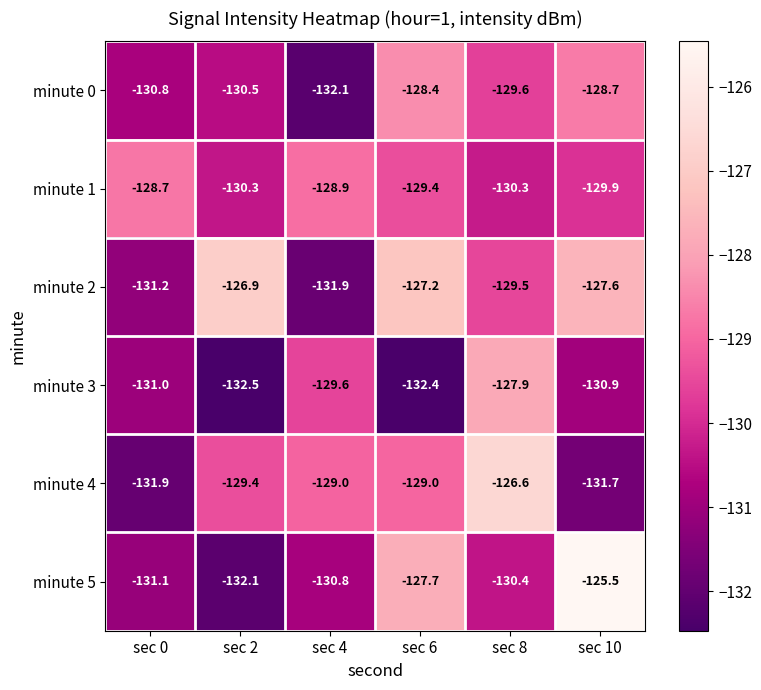

List the series in order of their peak value, lowest first.

minute 1, minute 0, minute 3, minute 2, minute 4, minute 5